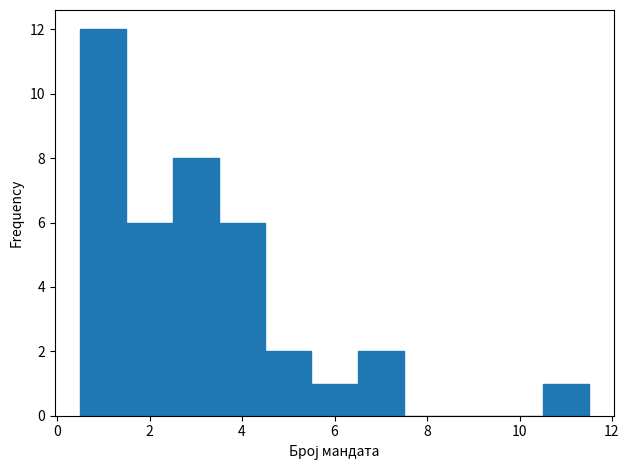

Reading left to right, transcribe this chart: for each bar, give the range it covers on the x-axis and its height. Neither the bar edges nor the heights are printed on the chart, so give them approximately, as read against the axes.

0.5 to 1.5: 12
1.5 to 2.5: 6
2.5 to 3.5: 8
3.5 to 4.5: 6
4.5 to 5.5: 2
5.5 to 6.5: 1
6.5 to 7.5: 2
7.5 to 8.5: 0
8.5 to 9.5: 0
9.5 to 10.5: 0
10.5 to 11.5: 1